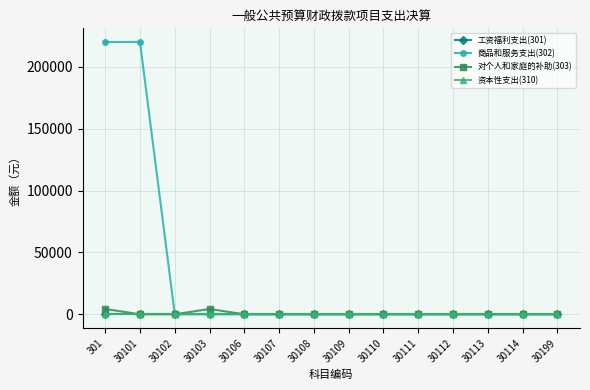

At which label does 资本性支出(310) reach its peak?

301